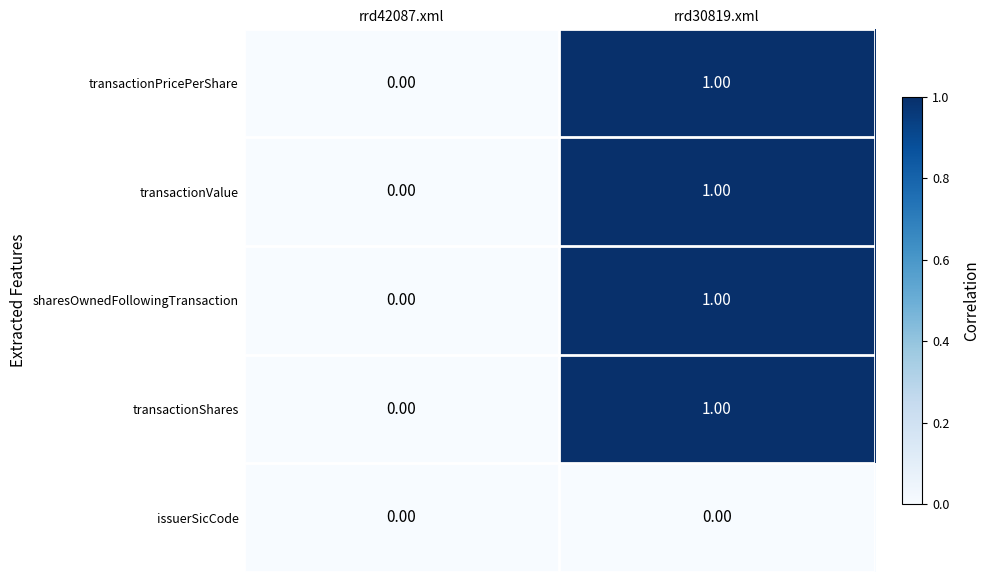

Is the value of transactionValue at rrd42087.xml greater than the value of transactionPricePerShare at rrd30819.xml?

No